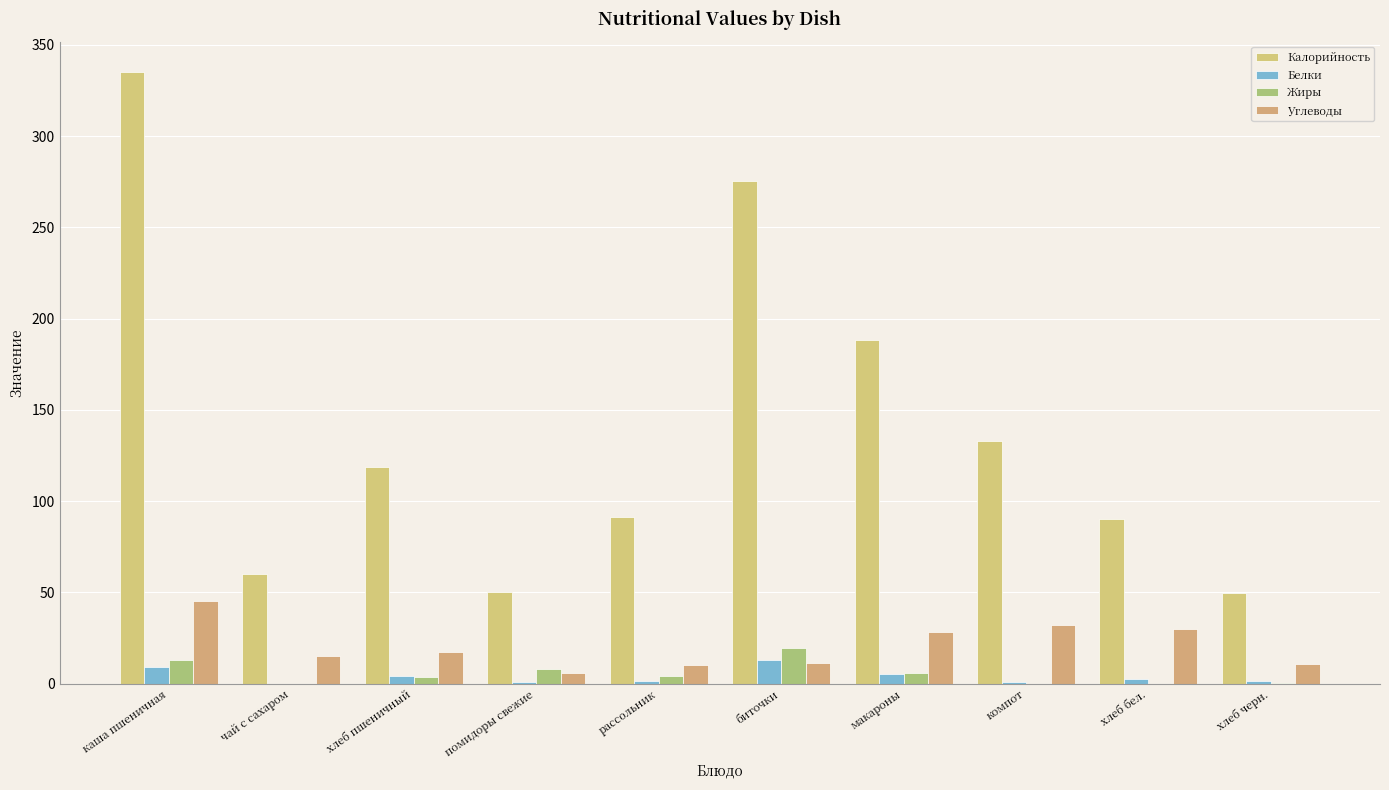

What is the label of the 8th bar from the right?

хлеб пшеничный